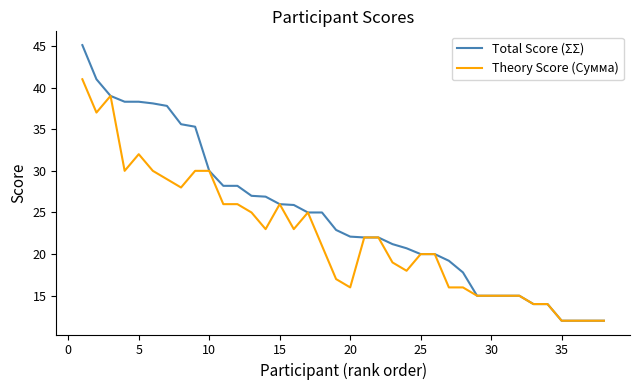

At how many categories does at least one series exceed 34?

9